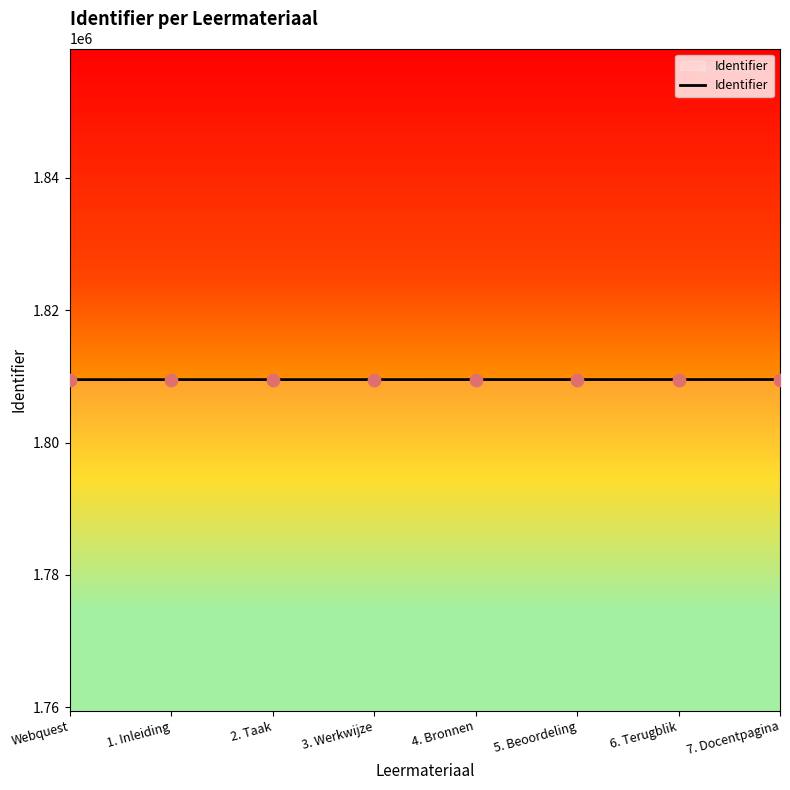

What is the change in value from Webquest to 3. Werkwijze?

+7